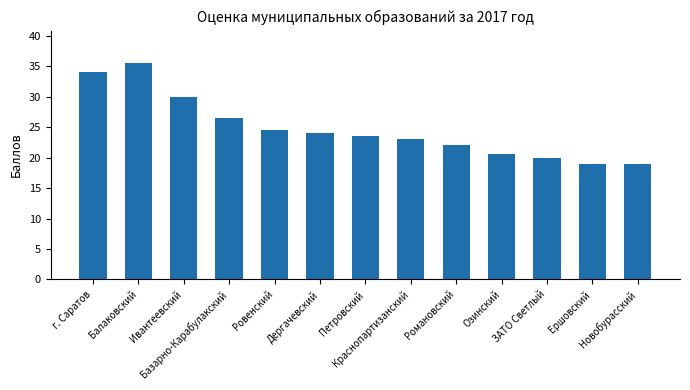

What value does the data have at Ровенский?

24.5